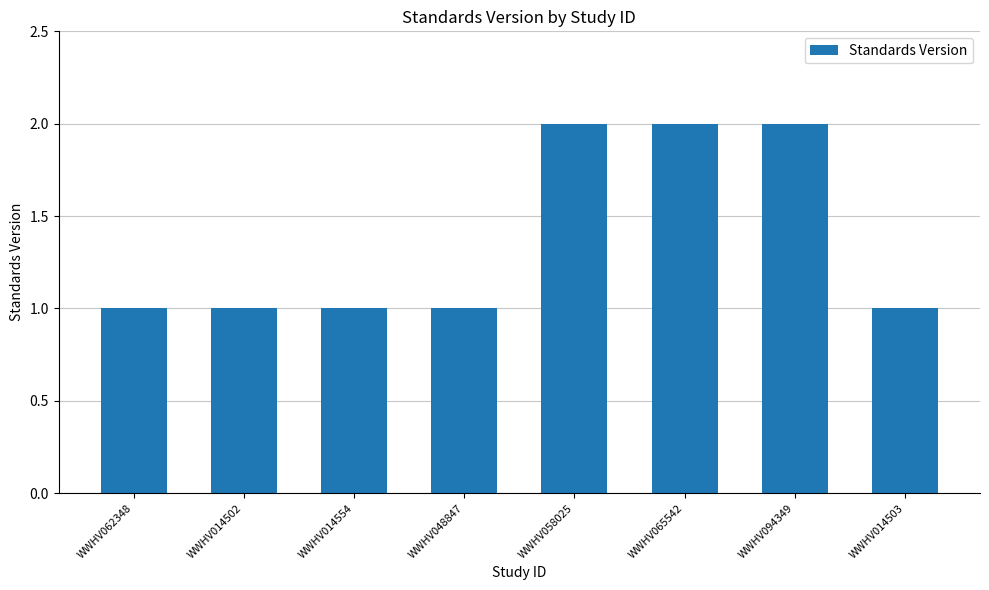

What is the change in value from WWHV014554 to WWHV065542?

+1